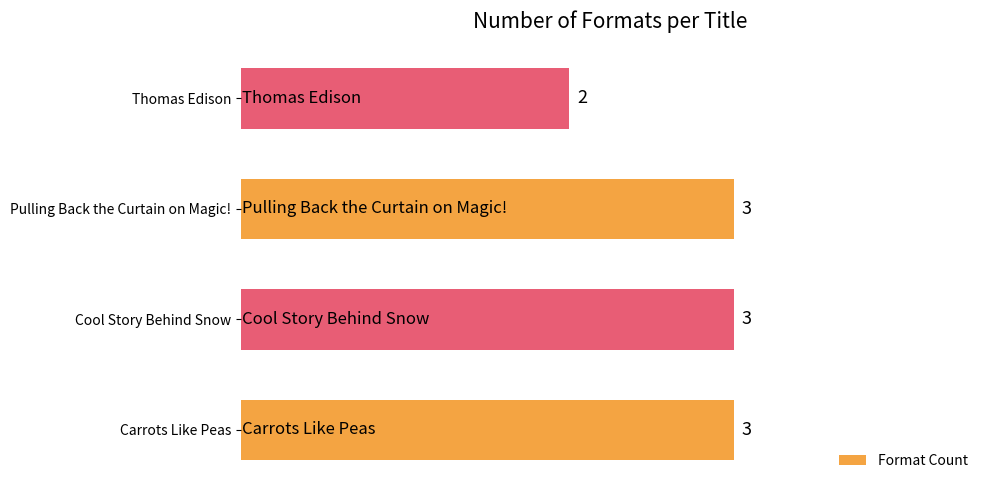

What is the average value?

3